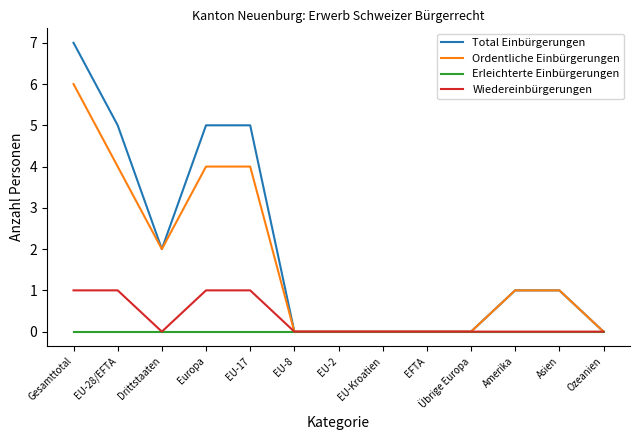

Which series has the largest range (max minus min)?

Total Einbürgerungen